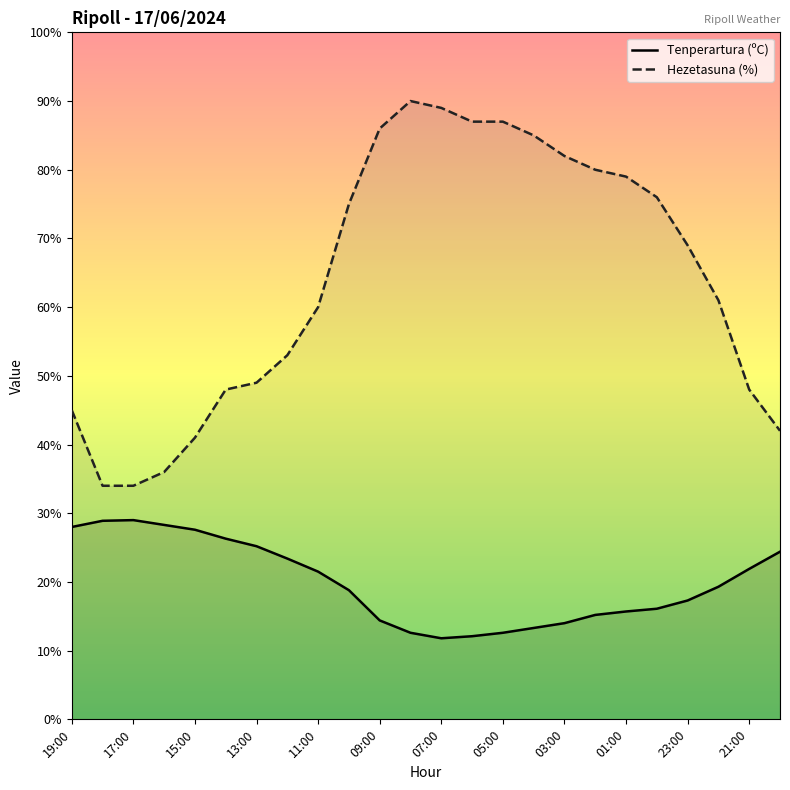

Rank the series by their maximum value, from highest to lowest.

Hezetasuna (%), Tenperartura (ºC)